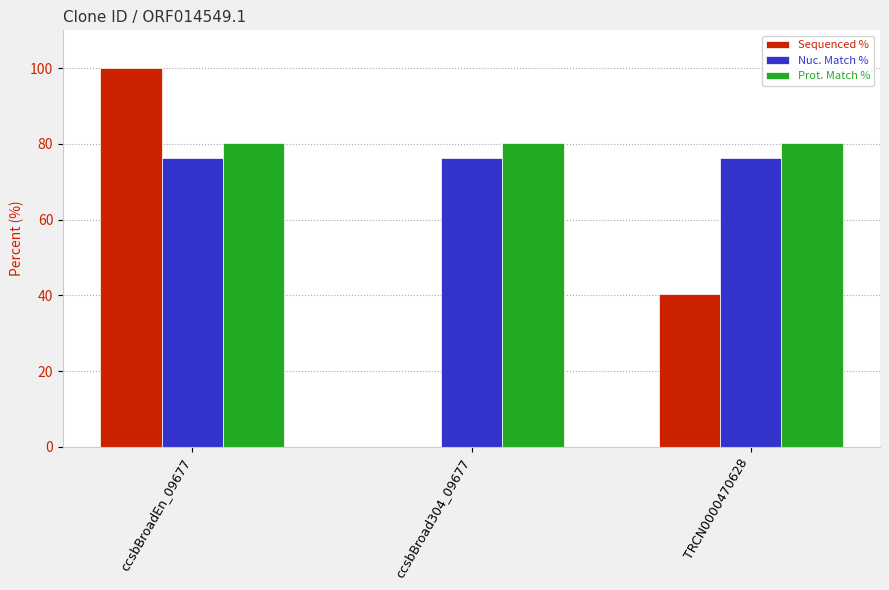

The Prot. Match % series shows 33.3 at ccsbBroadEn_09677. True or false?

False